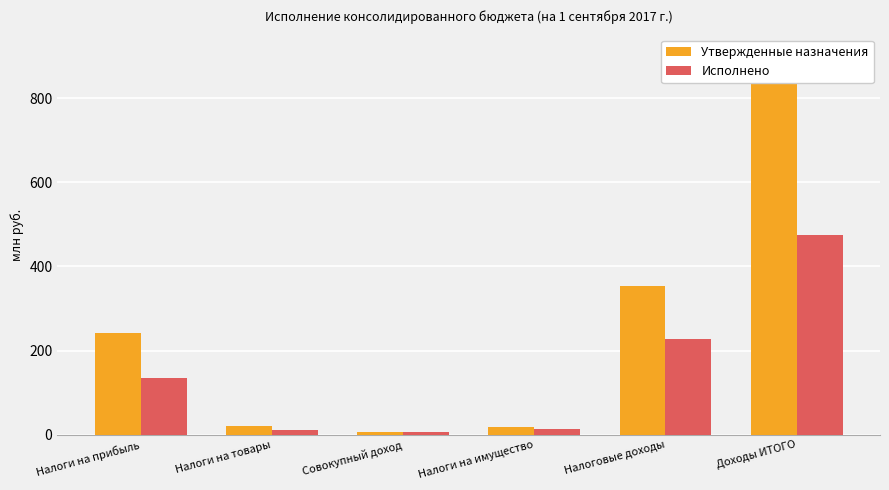

True or false: Утвержденные назначения has a value of 1209.5 at Доходы ИТОГО.

False